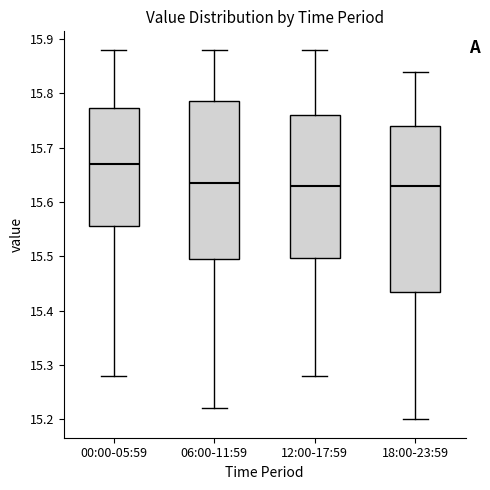

Which box is the tallest, from its lower edge to its upper edge?

18:00-23:59